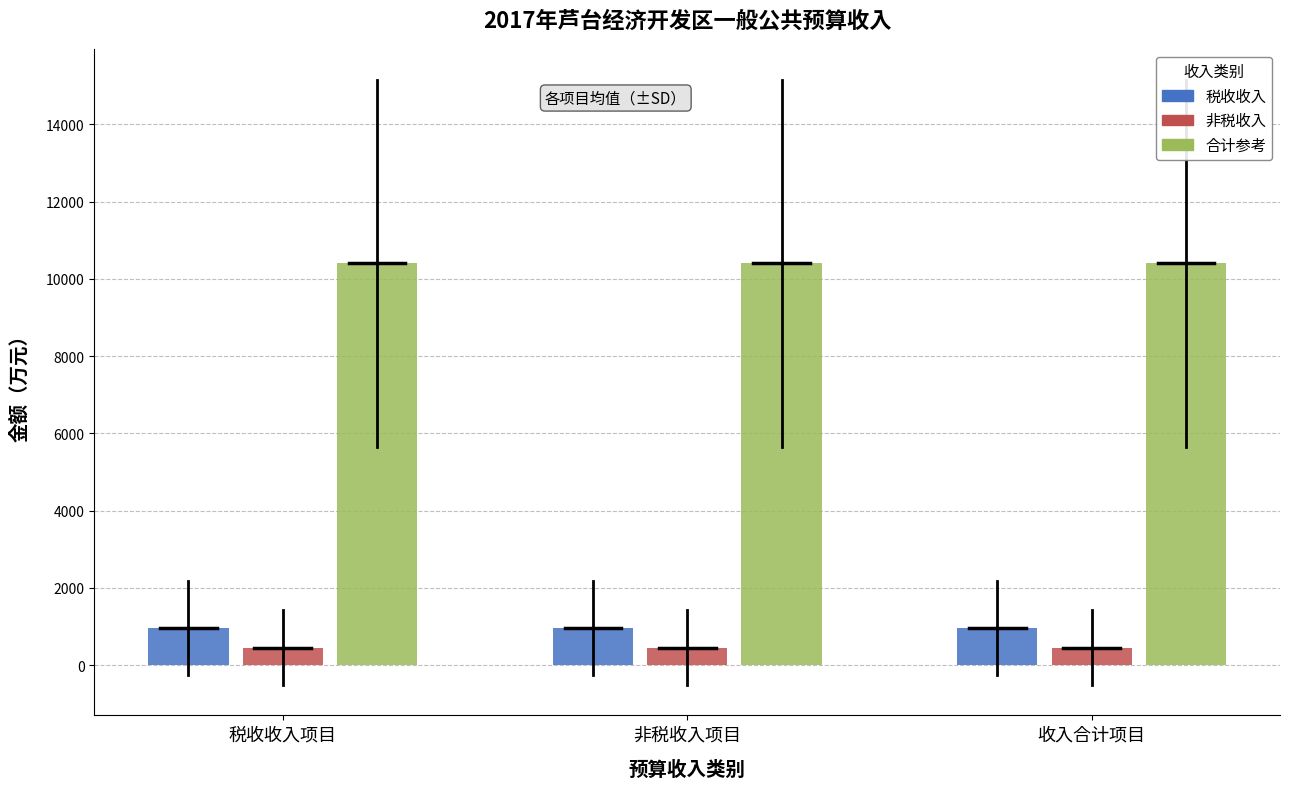

True or false: 税收收入 has a value of 1679.7 at 税收收入项目.

False